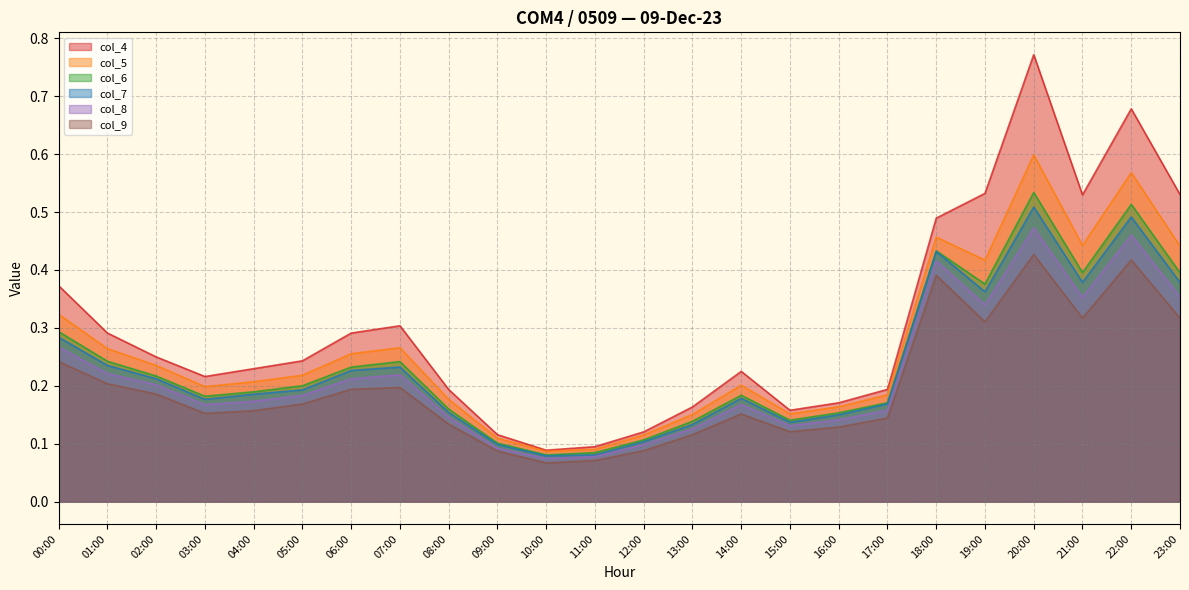

Where is col_9 nearest to the value 0?

10:00